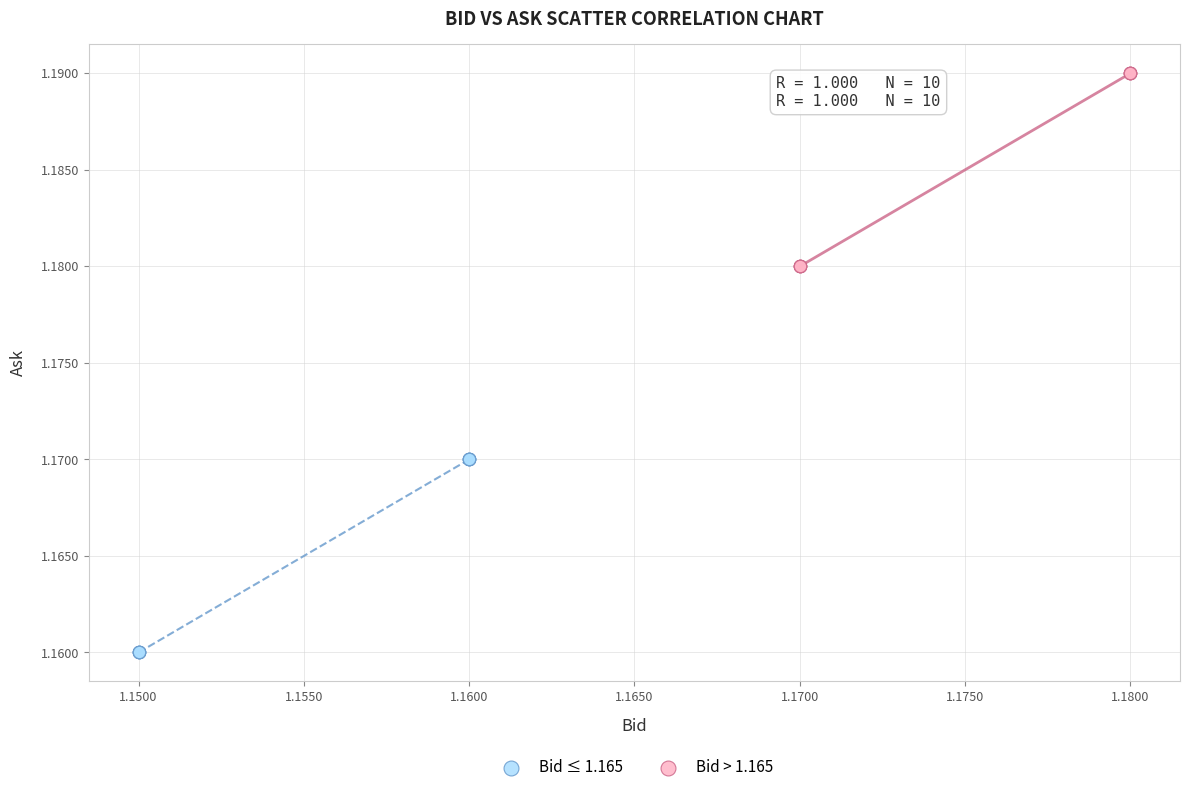

Which series reaches the maximum Y coordinate?

Bid > 1.165